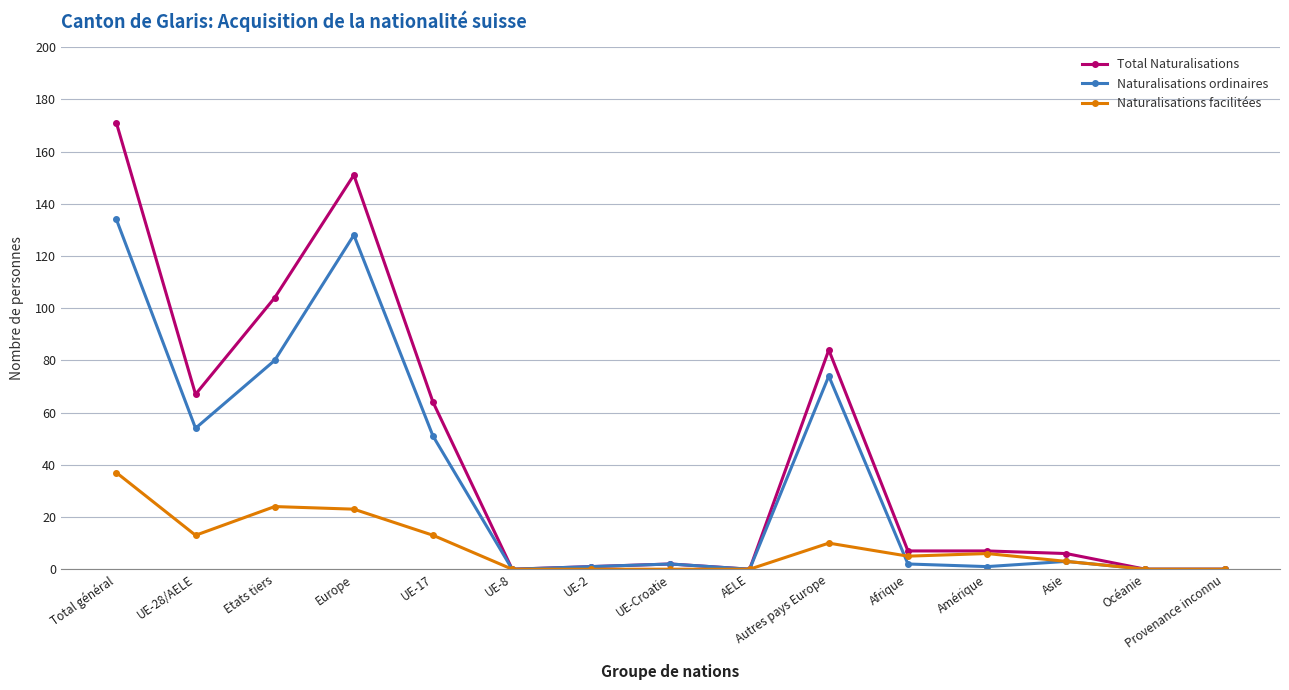

Reading left to right, transcribe all the data shown in this chart.

Total Naturalisations: Total général=171	UE-28/AELE=67	Etats tiers=104	Europe=151	UE-17=64	UE-8=0	UE-2=1	UE-Croatie=2	AELE=0	Autres pays Europe=84	Afrique=7	Amérique=7	Asie=6	Océanie=0	Provenance inconnu=0
Naturalisations ordinaires: Total général=134	UE-28/AELE=54	Etats tiers=80	Europe=128	UE-17=51	UE-8=0	UE-2=1	UE-Croatie=2	AELE=0	Autres pays Europe=74	Afrique=2	Amérique=1	Asie=3	Océanie=0	Provenance inconnu=0
Naturalisations facilitées: Total général=37	UE-28/AELE=13	Etats tiers=24	Europe=23	UE-17=13	UE-8=0	UE-2=0	UE-Croatie=0	AELE=0	Autres pays Europe=10	Afrique=5	Amérique=6	Asie=3	Océanie=0	Provenance inconnu=0